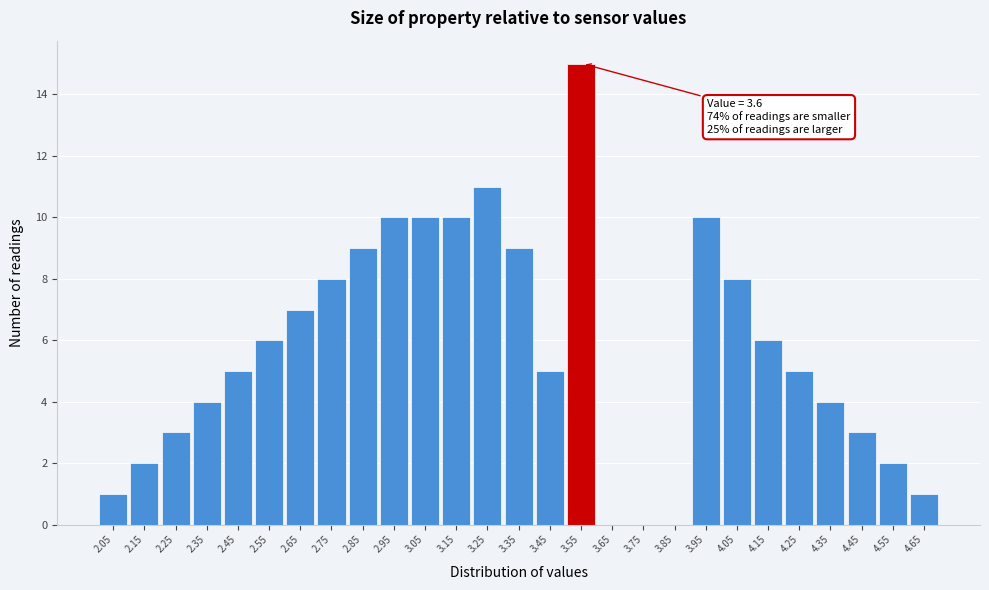

Reading left to right, extract all data points from this chart.

2.05=1	2.15=2	2.25=3	2.35=4	2.45=5	2.55=6	2.65=7	2.75=8	2.85=9	2.95=10	3.05=10	3.15=10	3.25=11	3.35=9	3.45=5	3.55=15	3.65=0	3.75=0	3.85=0	3.95=10	4.05=8	4.15=6	4.25=5	4.35=4	4.45=3	4.55=2	4.65=1